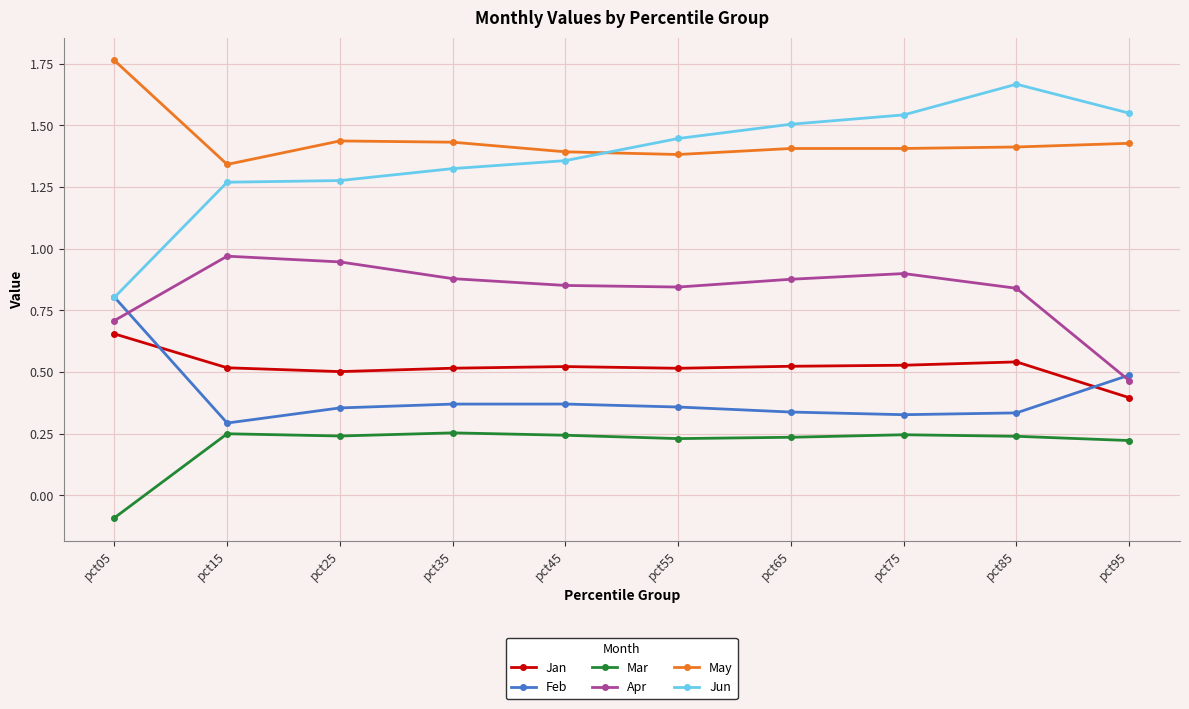

Rank the series by their maximum value, from lowest to highest.

Mar, Jan, Feb, Apr, Jun, May